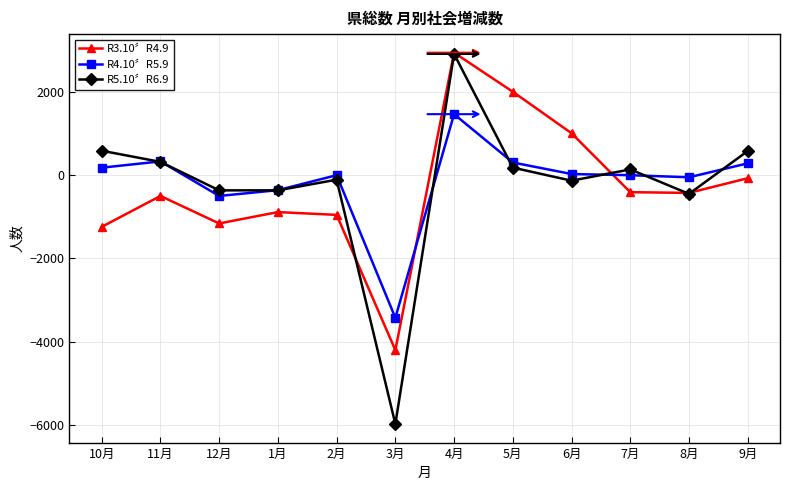

Where is the first local maximum for R5.10〞R6.9?

2月